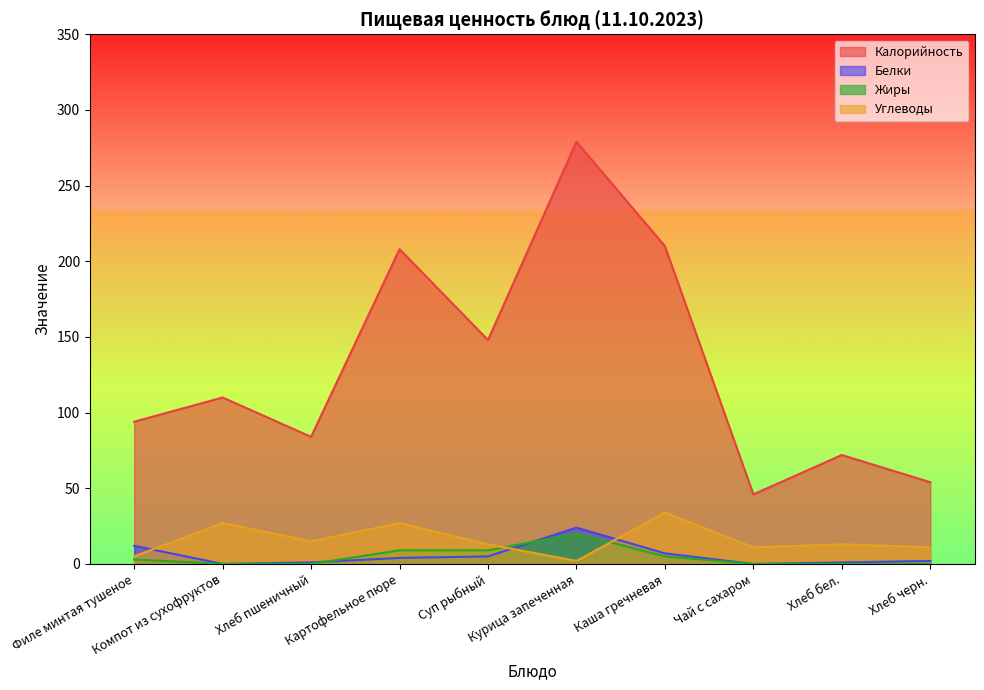

What is the total value across all series at Хлеб бел.?

86